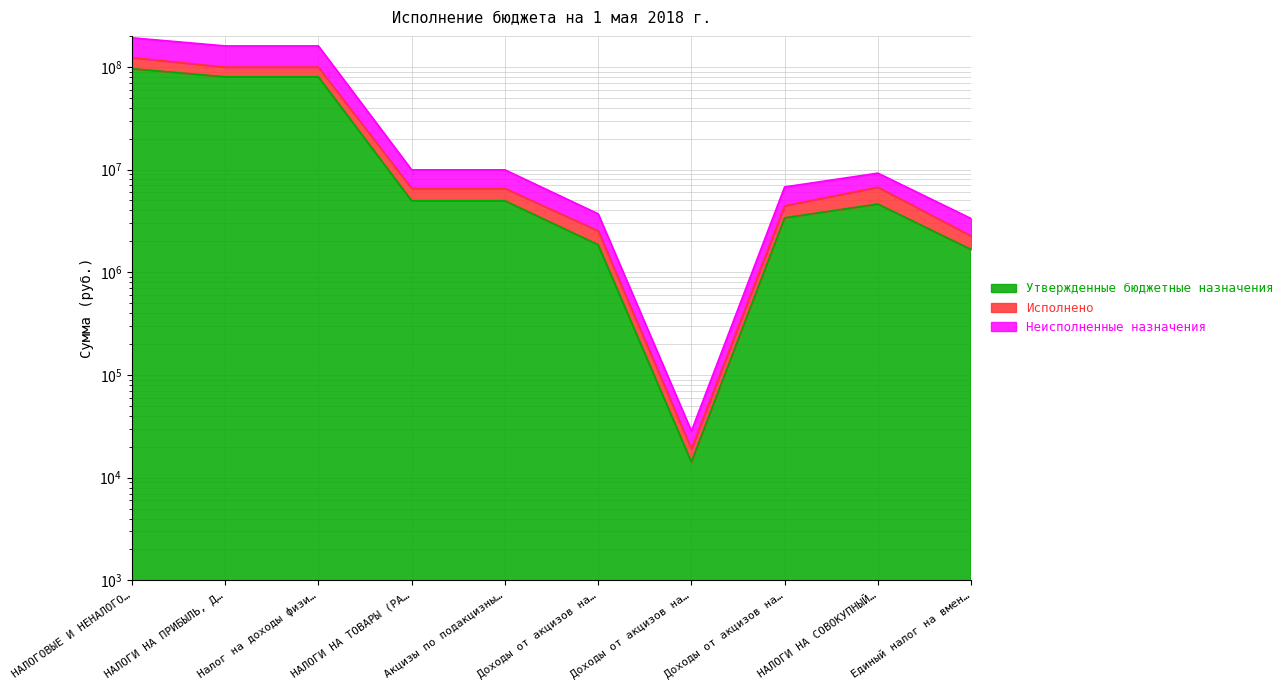

What is the difference between the highest and lowest values at Акцизы по подакцизны…?

4965119.0